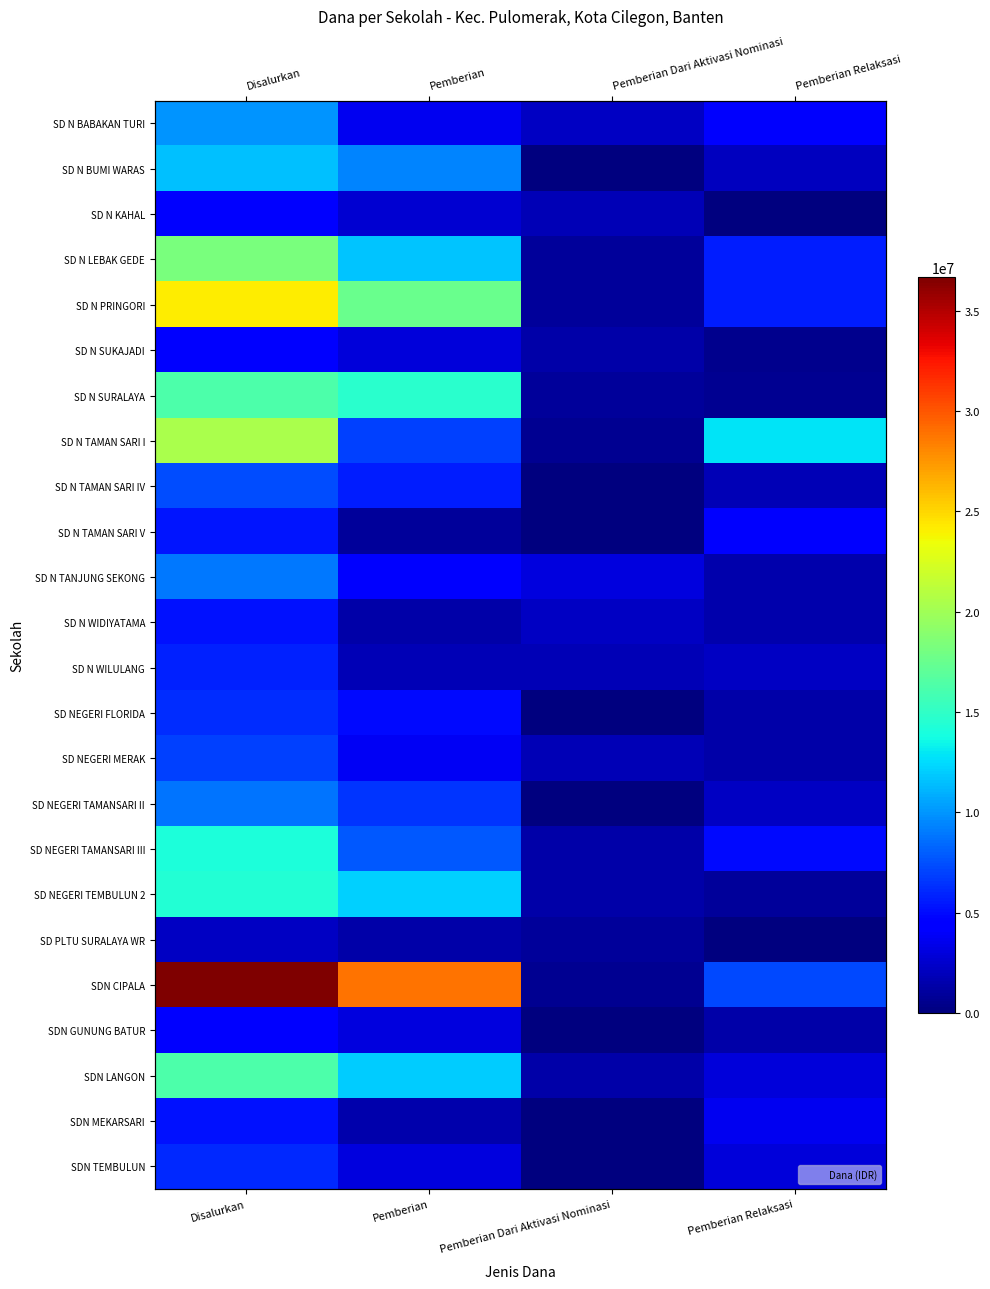

Is it true that SDN GUNUNG BATUR equals 3150000 at Pemberian?

True